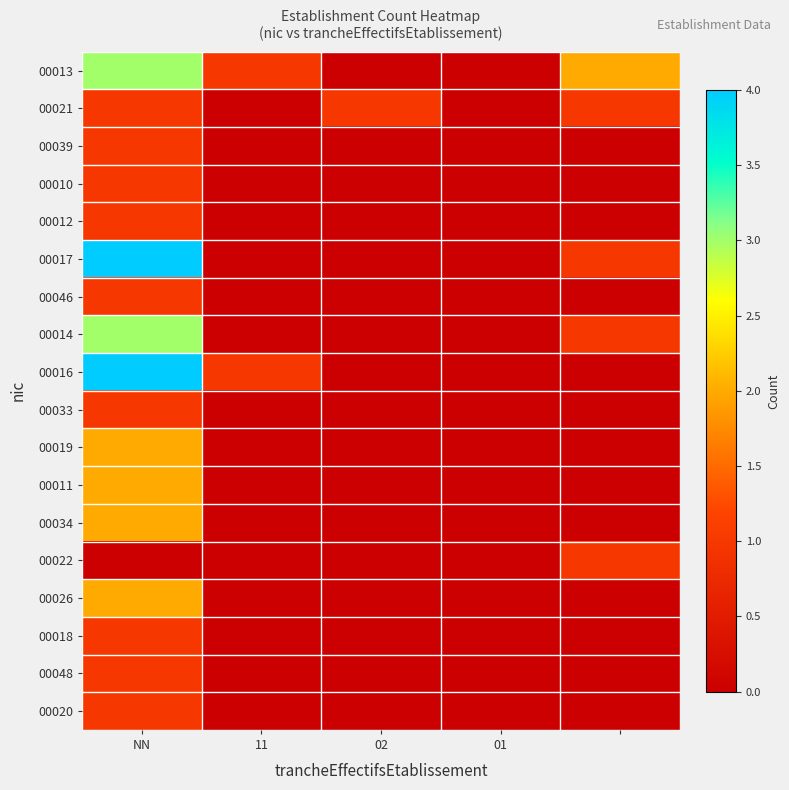

Reading left to right, list all the values displayed in this chart.

00013: 3	1	0	0	2
00021: 1	0	1	0	1
00039: 1	0	0	0	0
00010: 1	0	0	0	0
00012: 1	0	0	0	0
00017: 4	0	0	0	1
00046: 1	0	0	0	0
00014: 3	0	0	0	1
00016: 4	1	0	0	0
00033: 1	0	0	0	0
00019: 2	0	0	0	0
00011: 2	0	0	0	0
00034: 2	0	0	0	0
00022: 0	0	0	0	1
00026: 2	0	0	0	0
00018: 1	0	0	0	0
00048: 1	0	0	0	0
00020: 1	0	0	0	0